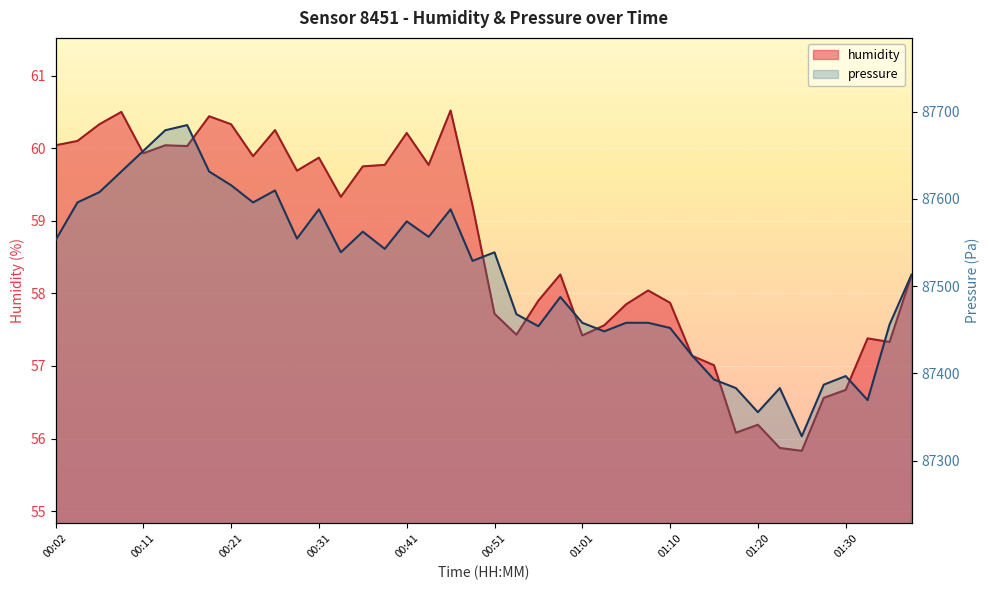

How many values in the humidity series exceed 59?

20